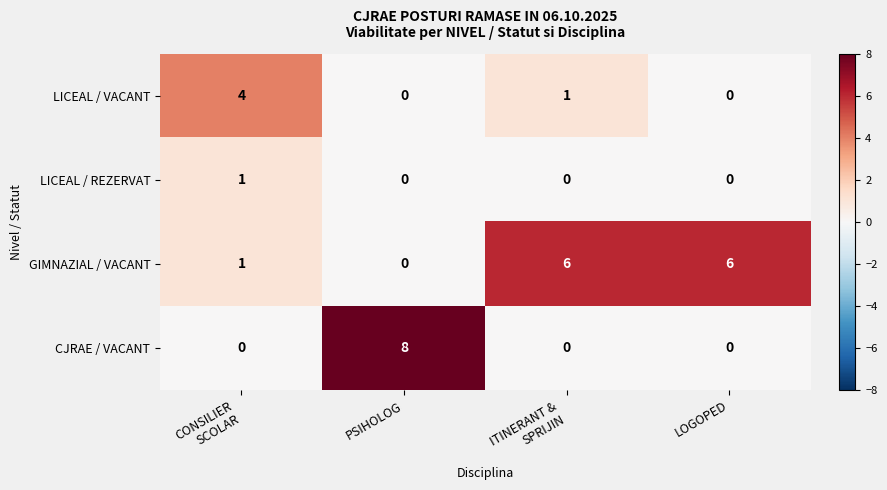

Which series has the widest spread of values?

CJRAE / VACANT